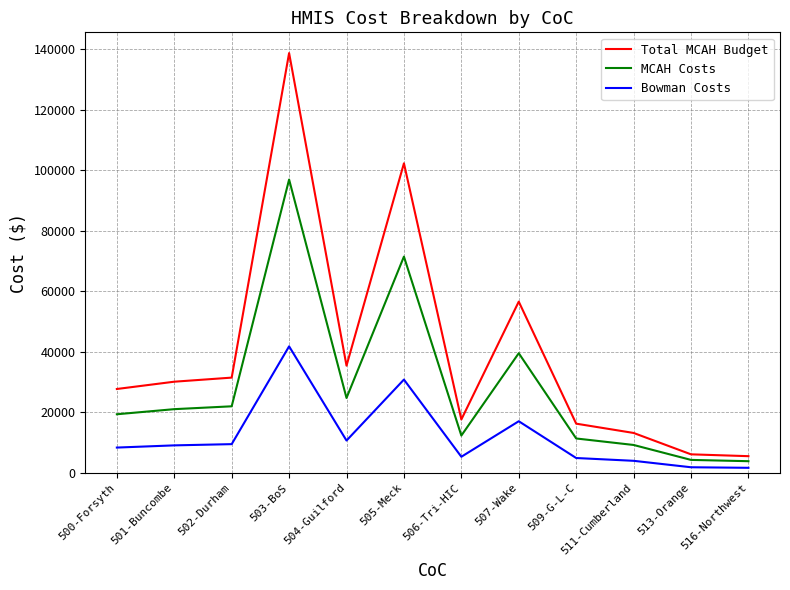

In Bowman Costs, how many points are higher than both neighbors (excluding endpoints)?

3